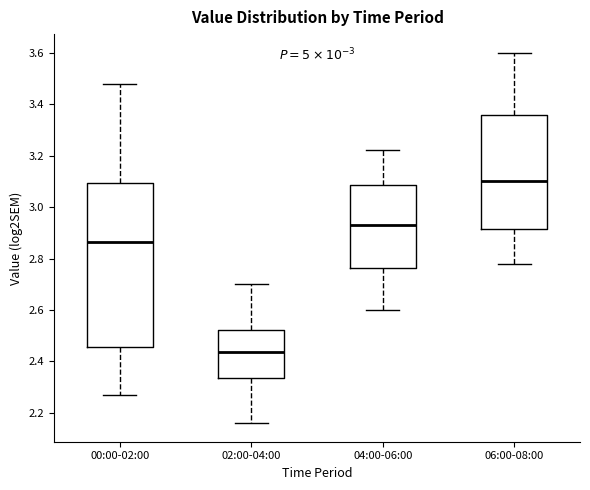

Reading left to right, read every box against the y-axis: the position of its median line, the range the box covers, and the ends of its whiskers. The values are not printed on the chart, so give them approximately, as read against the axis.

00:00-02:00: median 2.86, box 2.46 to 3.10, whiskers 2.28 to 3.48
02:00-04:00: median 2.44, box 2.34 to 2.52, whiskers 2.16 to 2.70
04:00-06:00: median 2.94, box 2.76 to 3.08, whiskers 2.60 to 3.22
06:00-08:00: median 3.10, box 2.92 to 3.36, whiskers 2.78 to 3.60